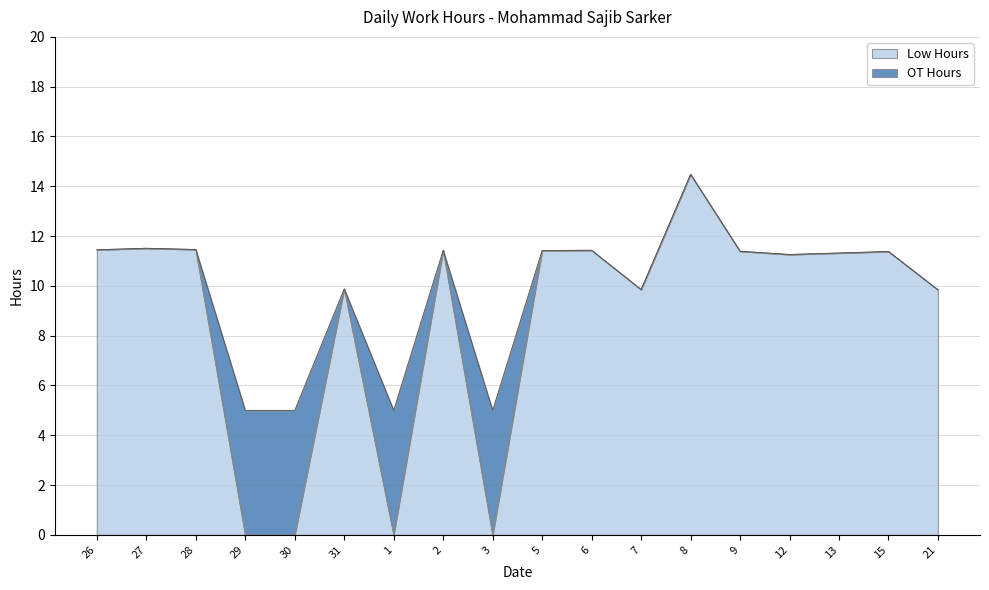

Where does the Low Hours series first go above 11?

26